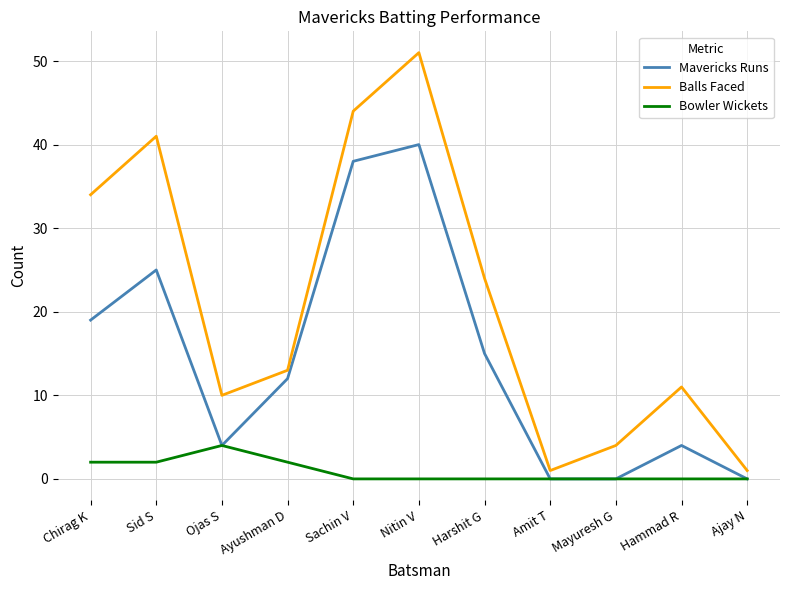

At which category is the sum across all series the highest?

Nitin V